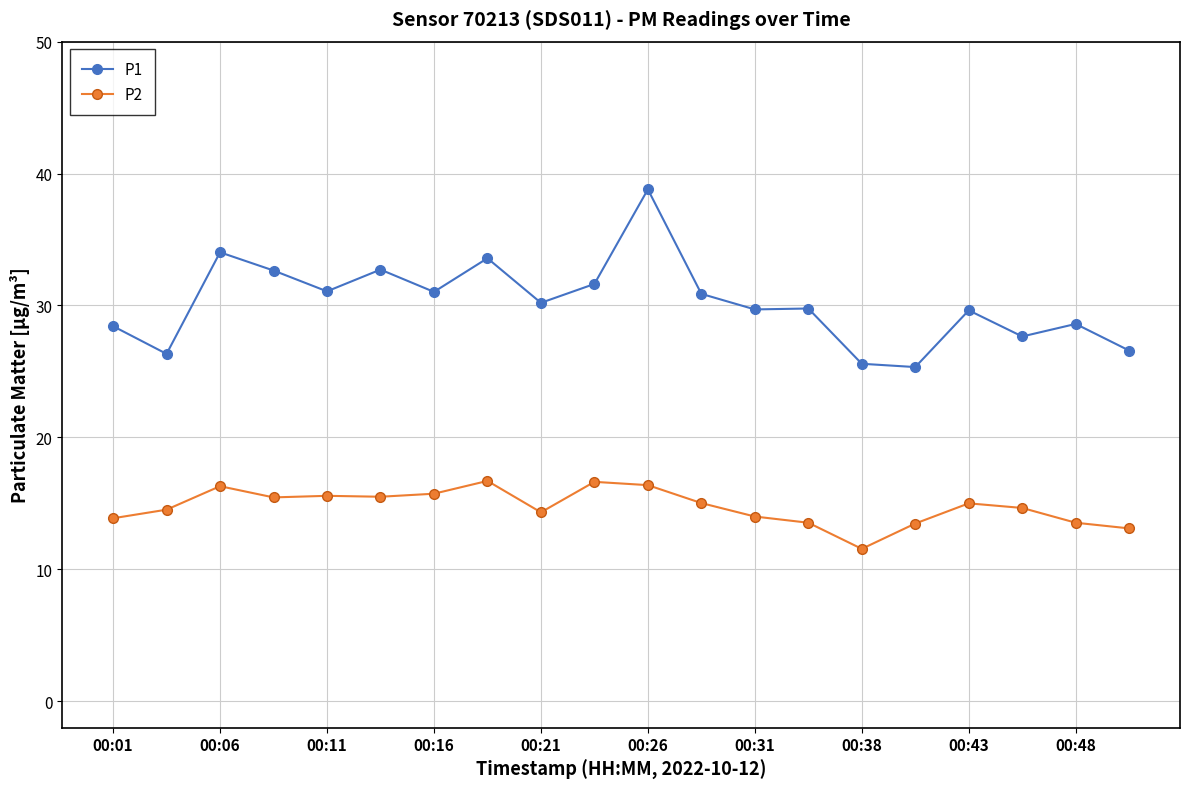

Which series has the widest spread of values?

P1